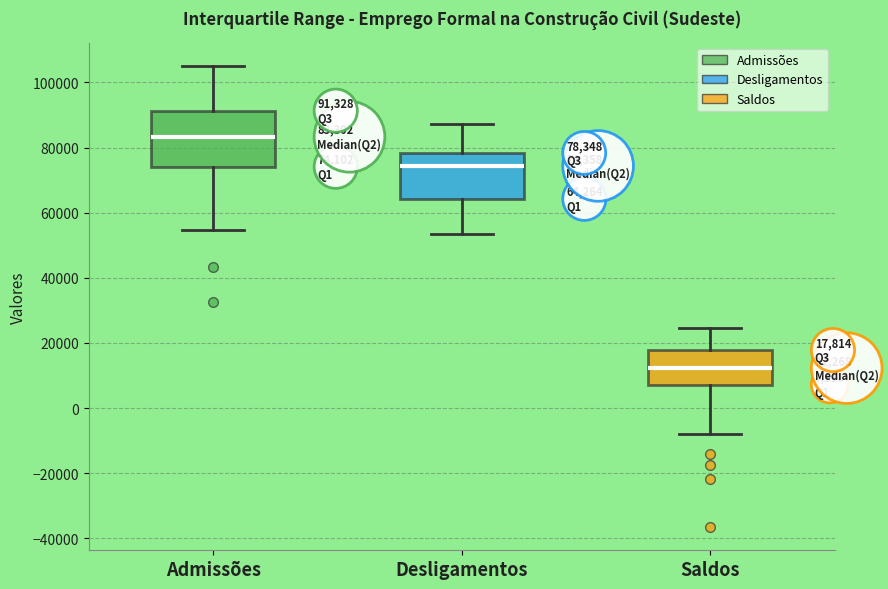

Comparing the boxes themselves (not the whiskers), which one is the tallest?

Admissões